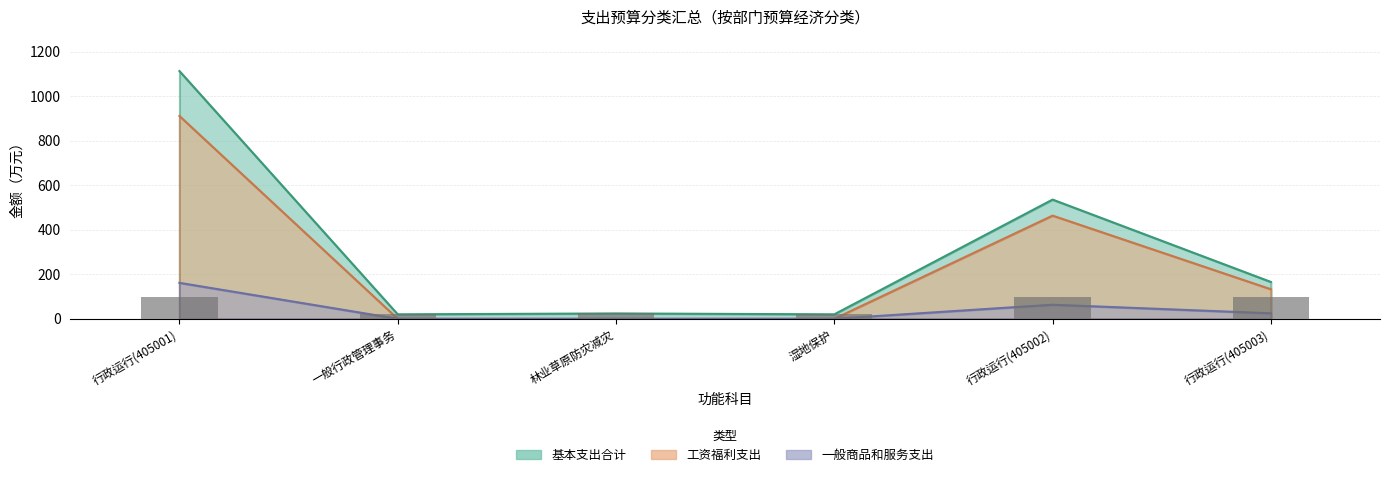

At 林业草原防灾减灾, list the series in order from largest to smallest.

基本支出合计, 工资福利支出, 一般商品和服务支出